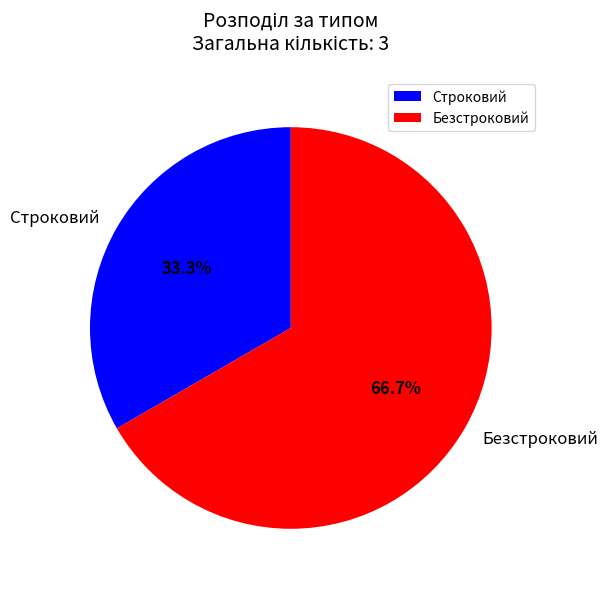

Which slice represents more than half of the pie?

Безстроковий